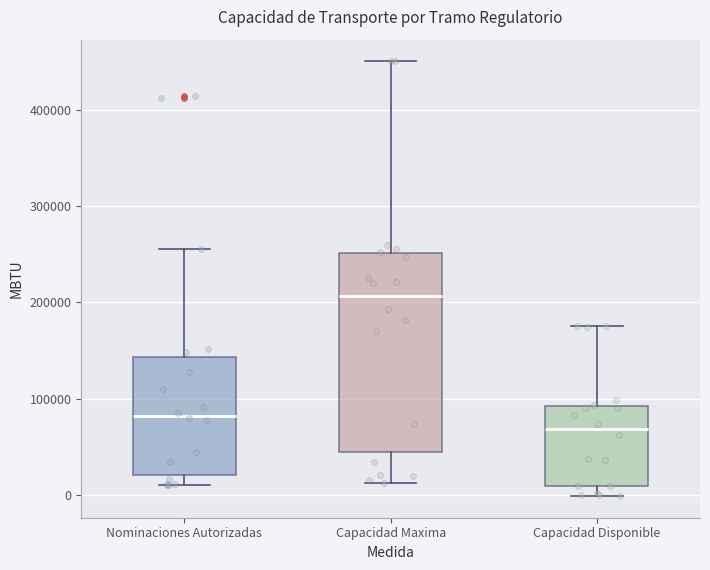

Which box is the tallest, from its lower edge to its upper edge?

Capacidad Maxima